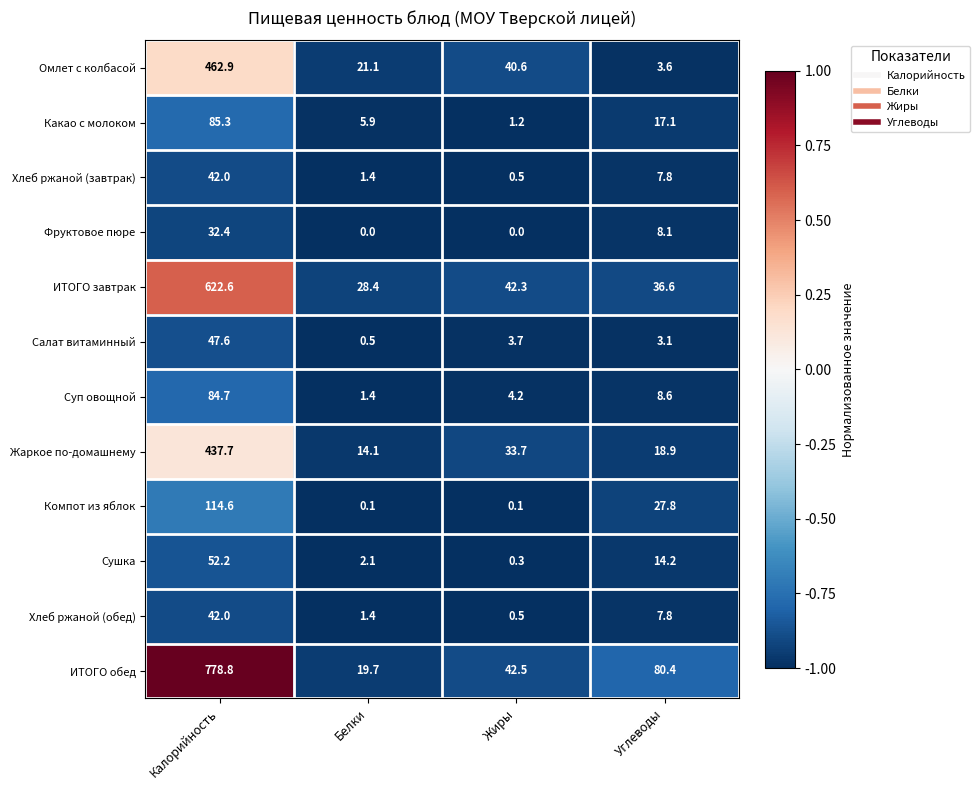

What is the difference between the highest and lowest values at Жиры?

42.5